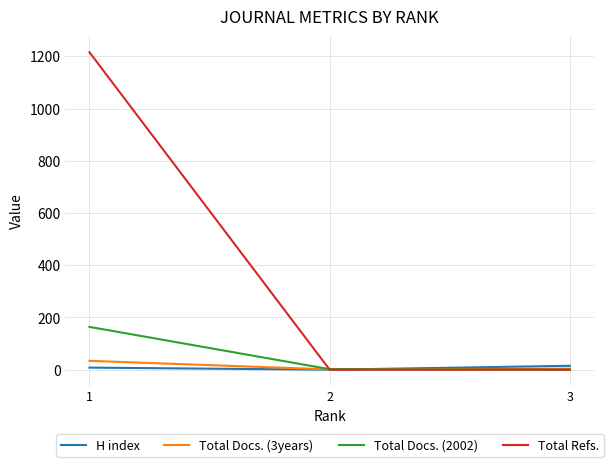

Which series has the widest spread of values?

Total Refs.